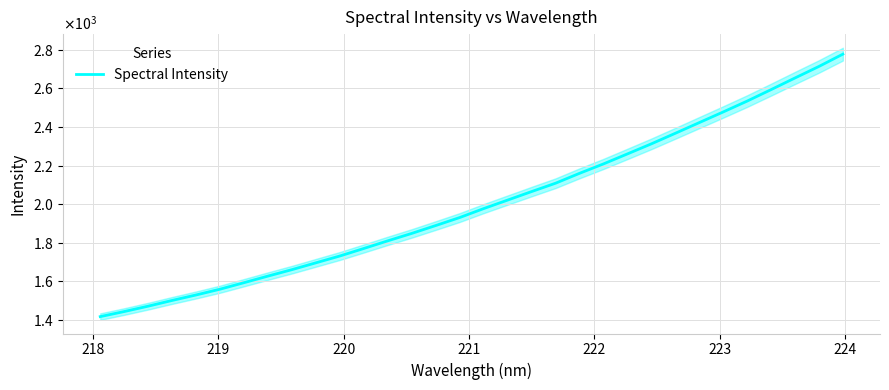

What is the maximum value shown in the chart?

2777.9